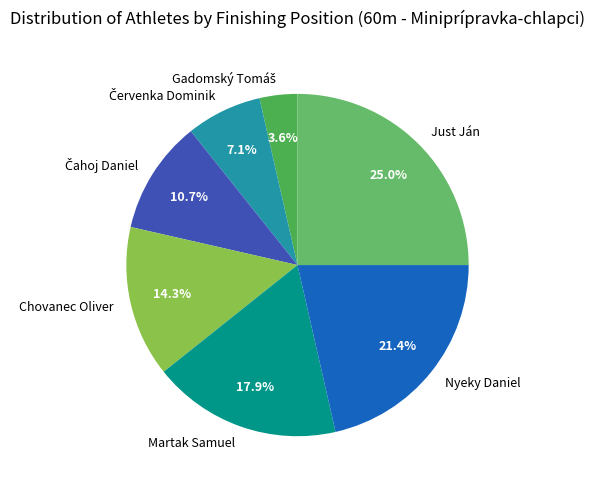

What is the largest slice in the pie chart?

Just Ján